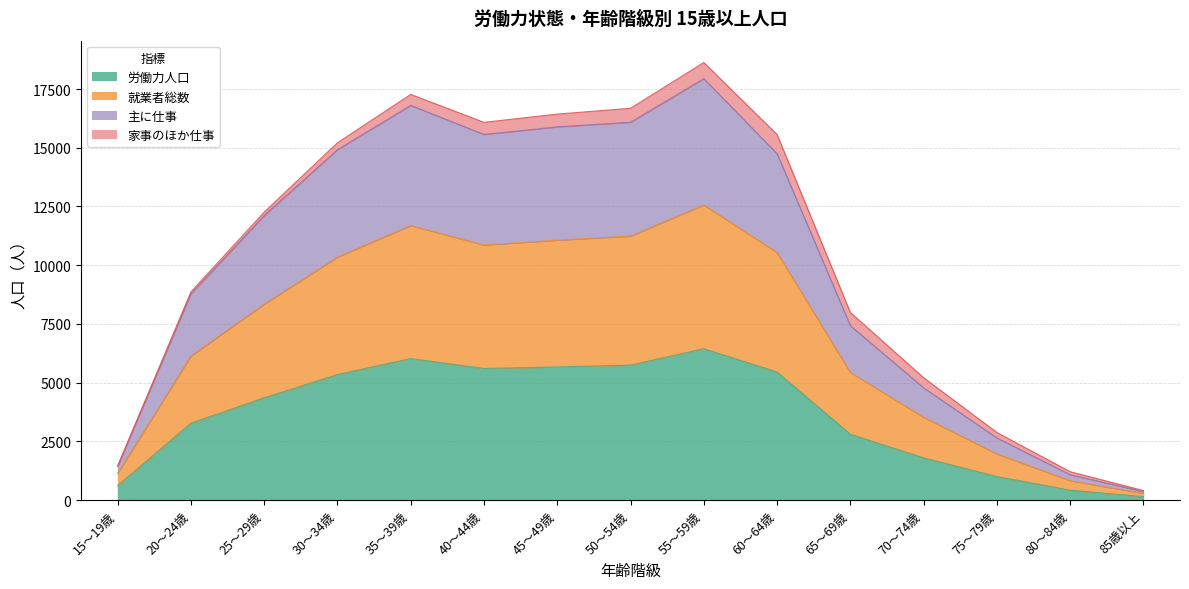

Count the number of categories in the chart.

15